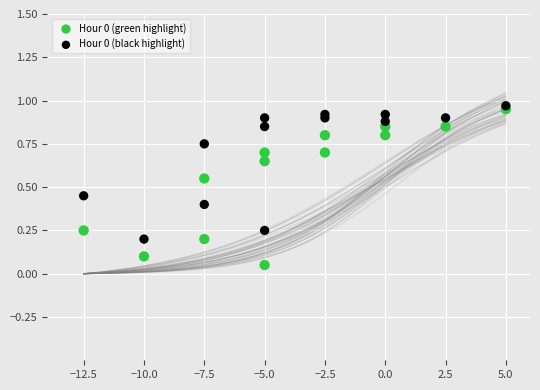

What are all the series names shown in the legend?

Hour 0 (green highlight), Hour 0 (black highlight)